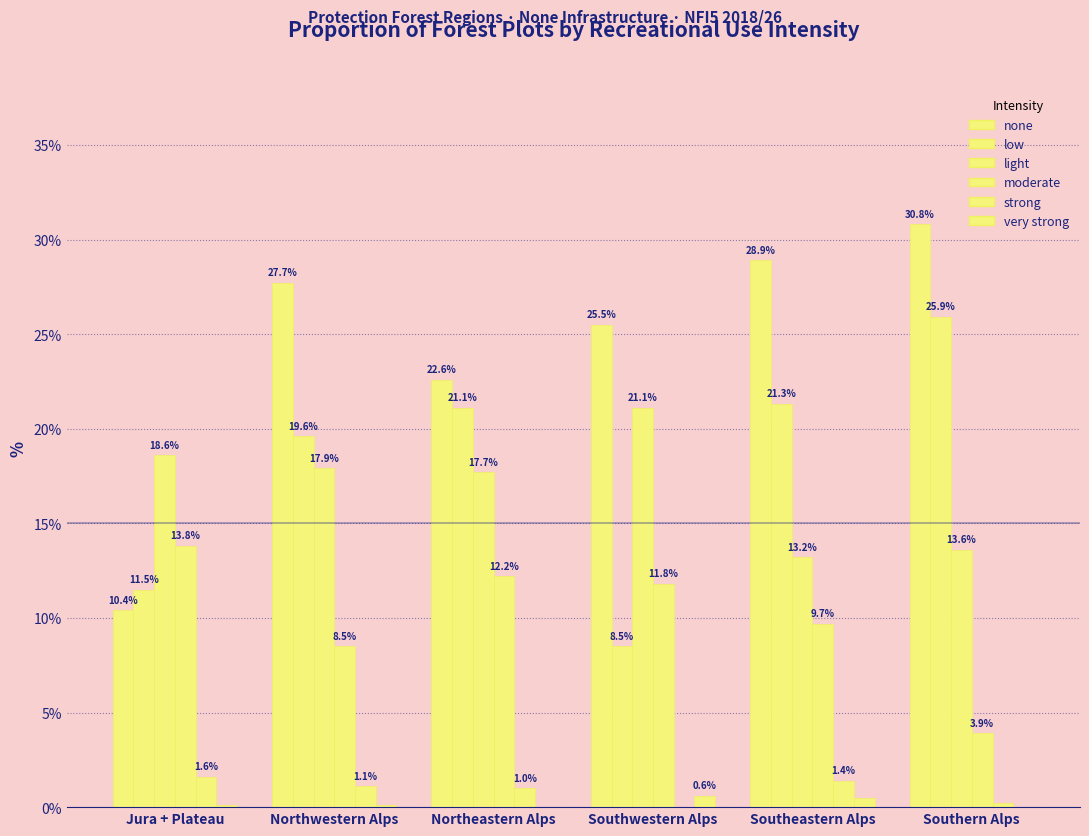

Which has a higher value, Southern Alps or Jura + Plateau?

Southern Alps